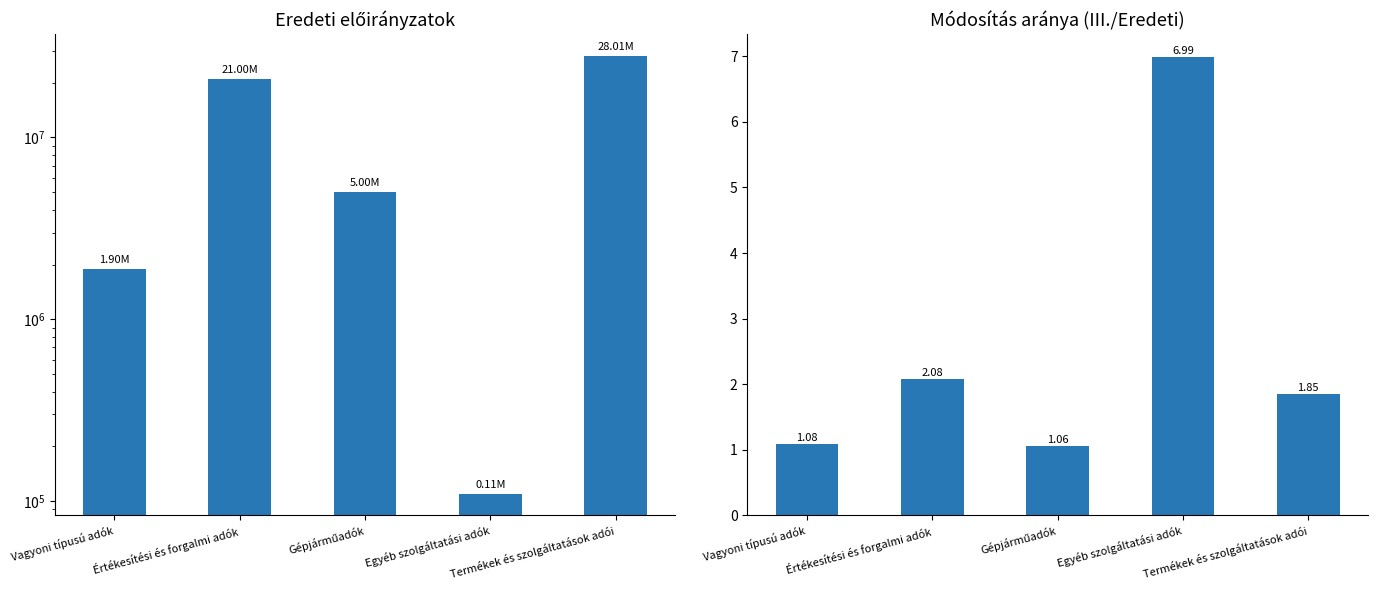

True or false: Eredeti előirányzat has a value of 21000000.0 at Értékesítési és forgalmi adók.

True